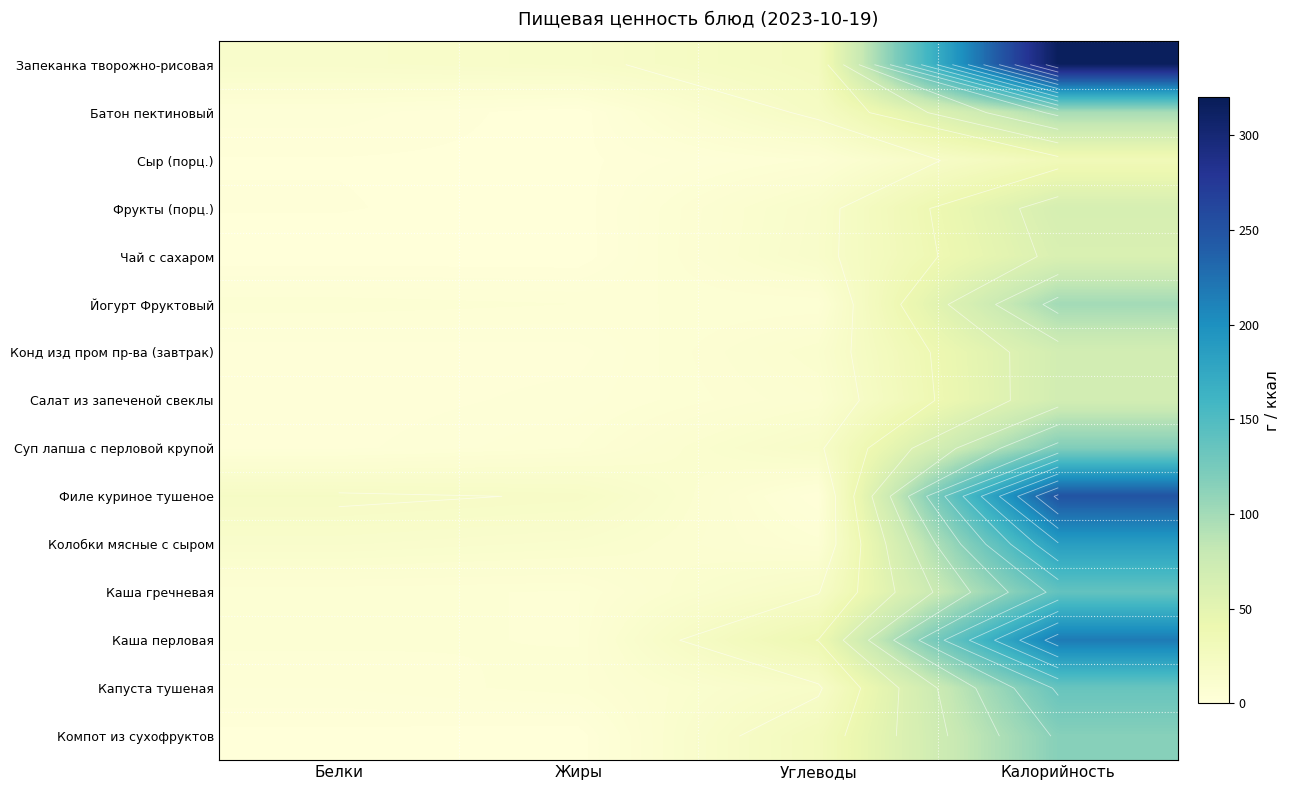

Count the number of categories in the chart.

4